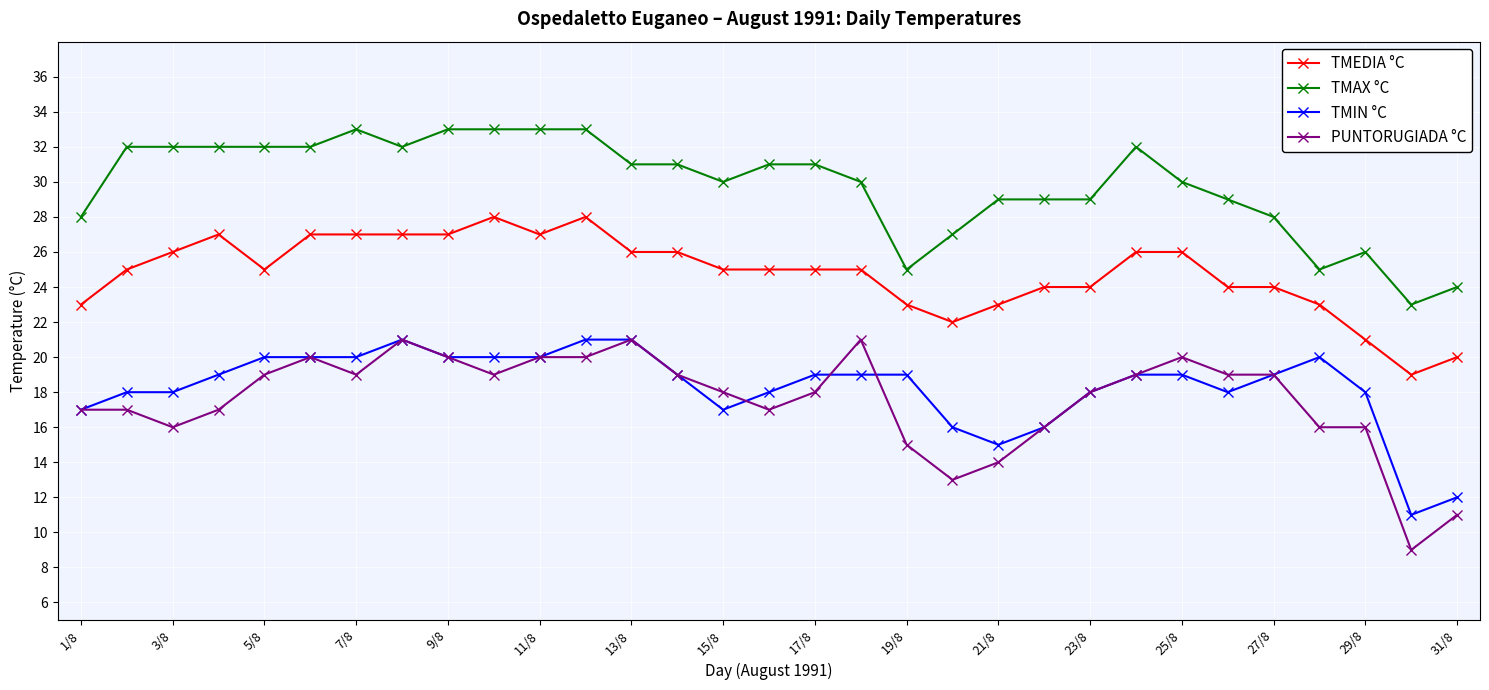

What is the value of the TMAX °C point at the 10th from the left?

33